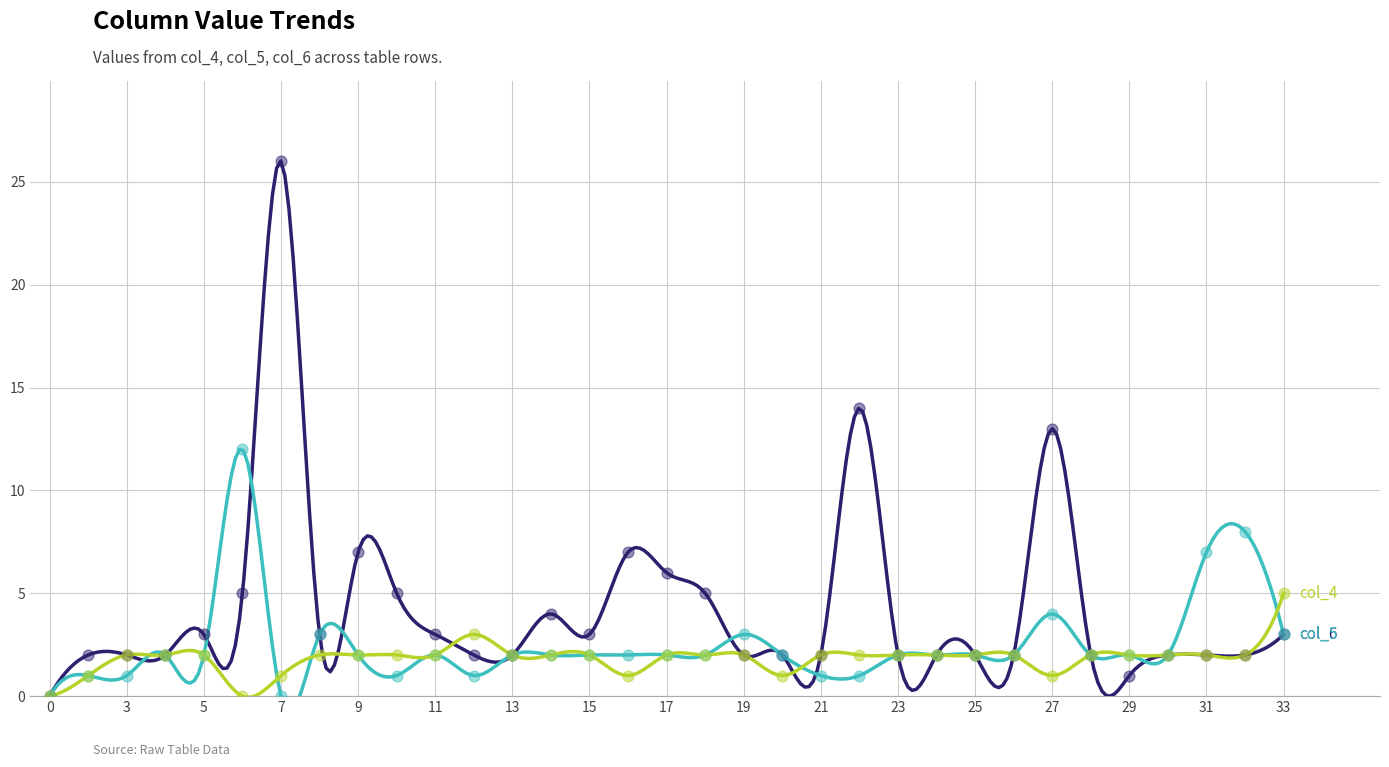

At which category is the sum across all series the highest?

7